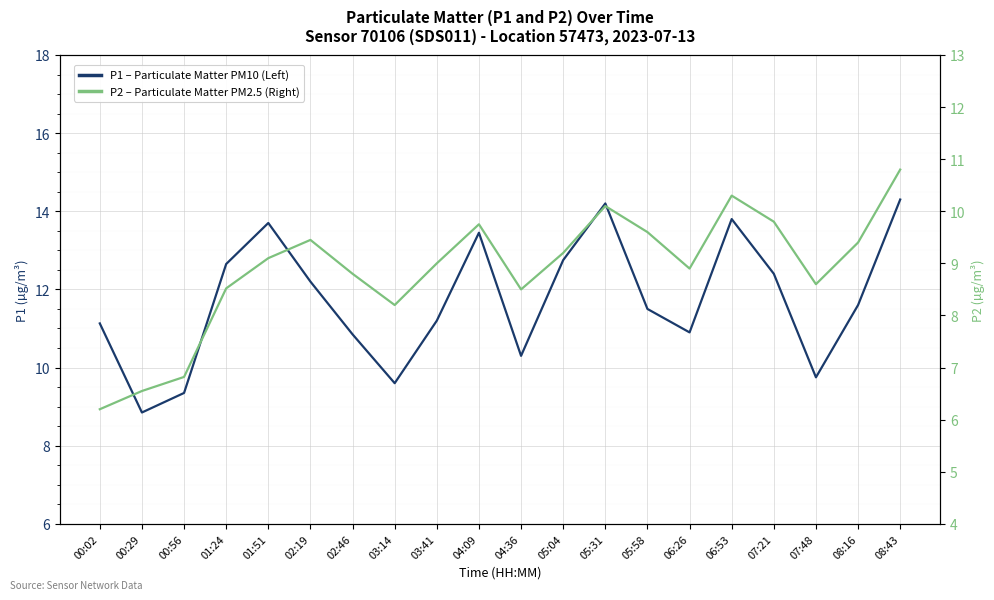

True or false: P1 – Particulate Matter PM10 (Left) and P2 – Particulate Matter PM2.5 (Right) cross at least once.

False